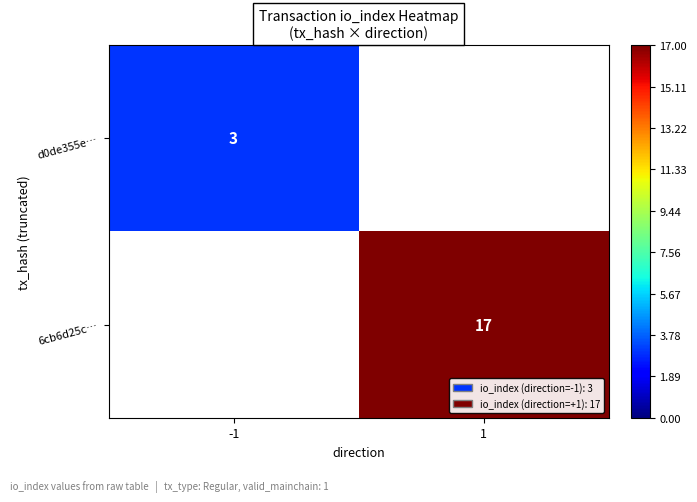

The d0de355e… series shows 3 at -1. True or false?

True